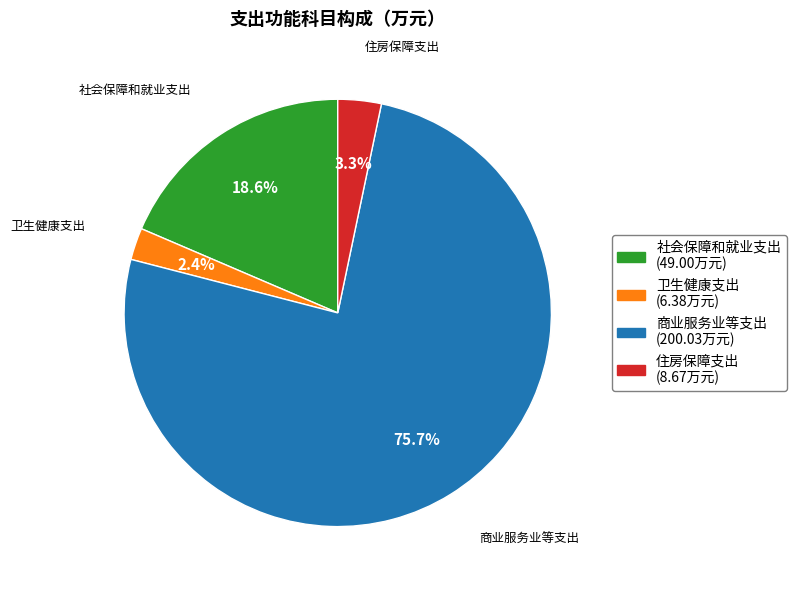

Count the number of slices in the pie.

4